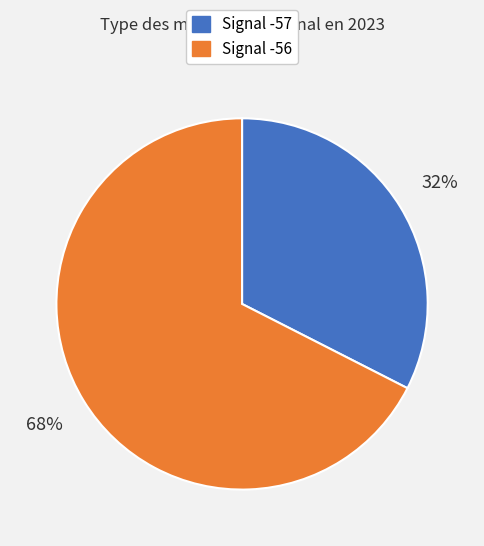

Does any single category account for the majority?

Yes